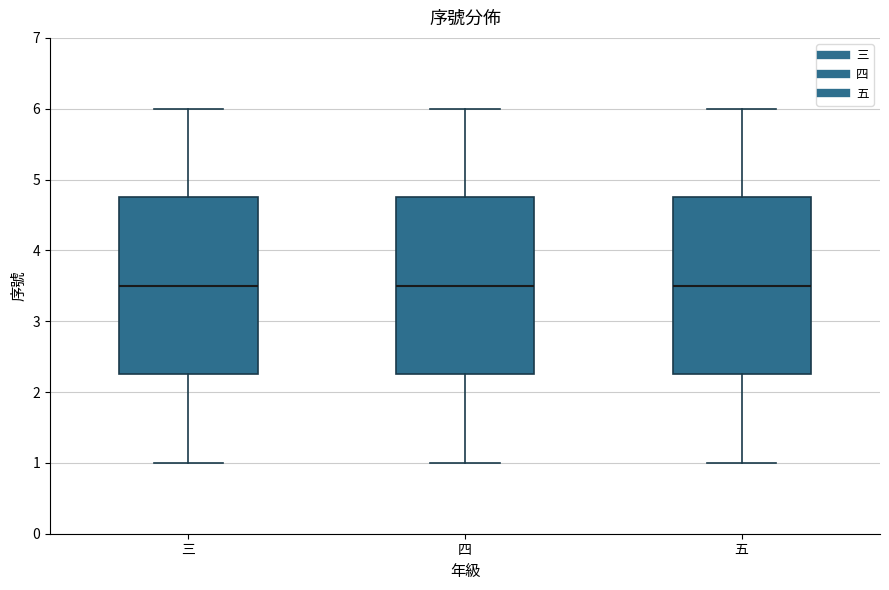

Reading left to right, read every box against the y-axis: the position of its median line, the range the box covers, and the ends of its whiskers. The values are not printed on the chart, so give them approximately, as read against the axis.

三: median 3.5, box 2.3 to 4.8, whiskers 1.0 to 6.0
四: median 3.5, box 2.3 to 4.8, whiskers 1.0 to 6.0
五: median 3.5, box 2.3 to 4.8, whiskers 1.0 to 6.0